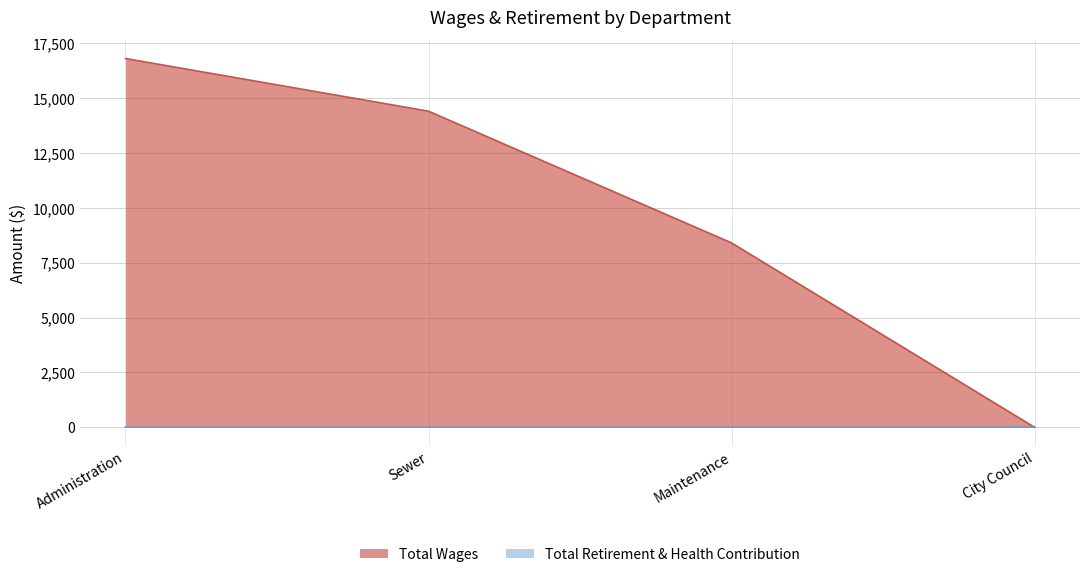

Rank the categories by value from highest to lowest.

Administration, Sewer, Maintenance, City Council